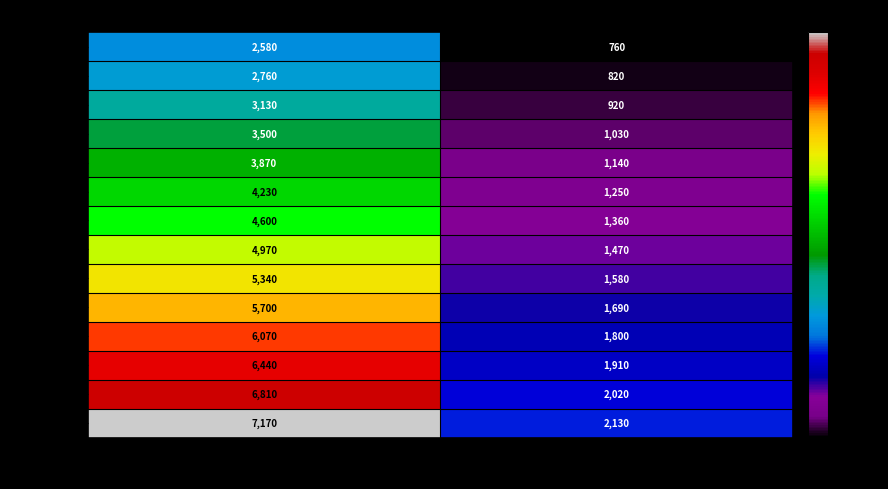

Which category has the lowest value across all series?

処遇改善等加算2